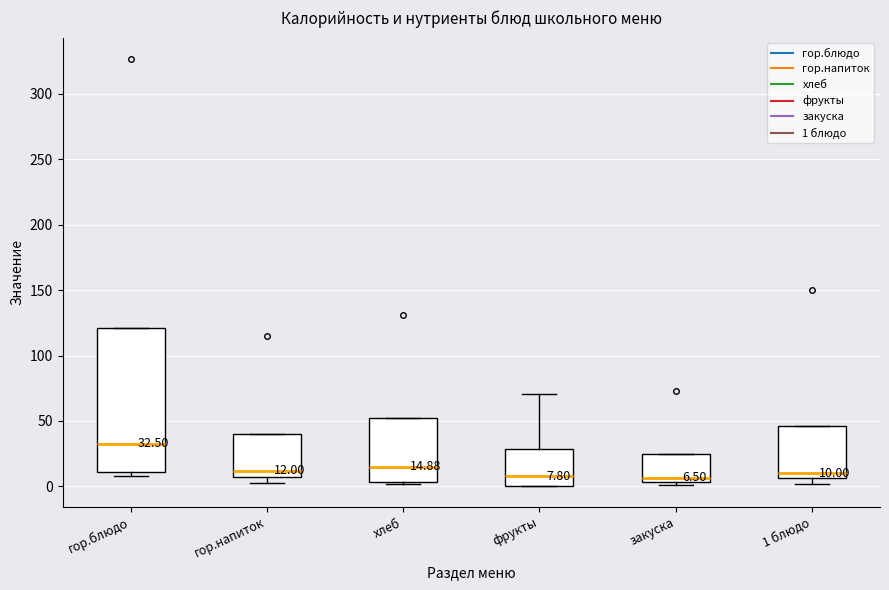

Comparing the boxes themselves (not the whiskers), which one is the tallest?

гор.блюдо